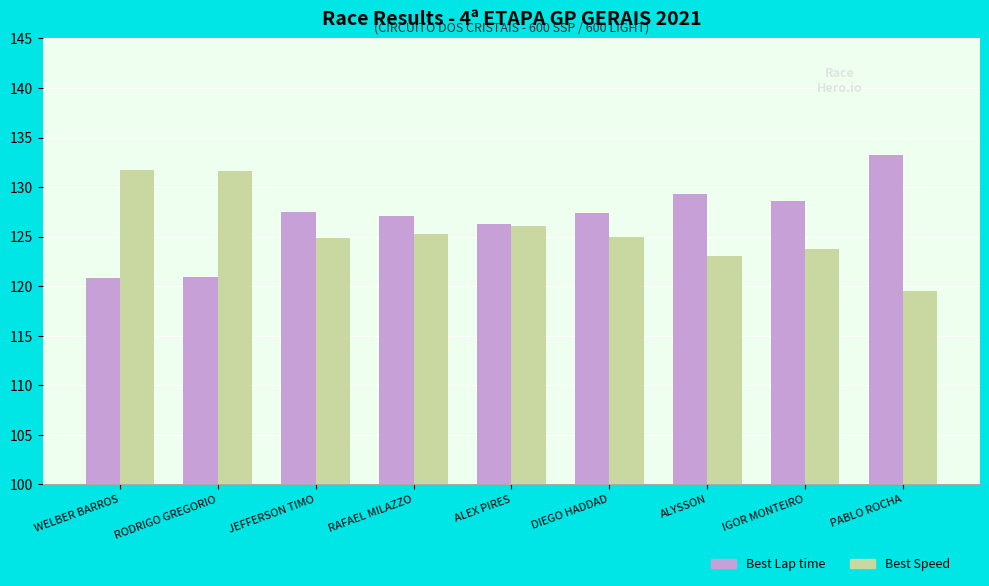

At which label does Best Lap time first exceed 127?

JEFFERSON TIMO